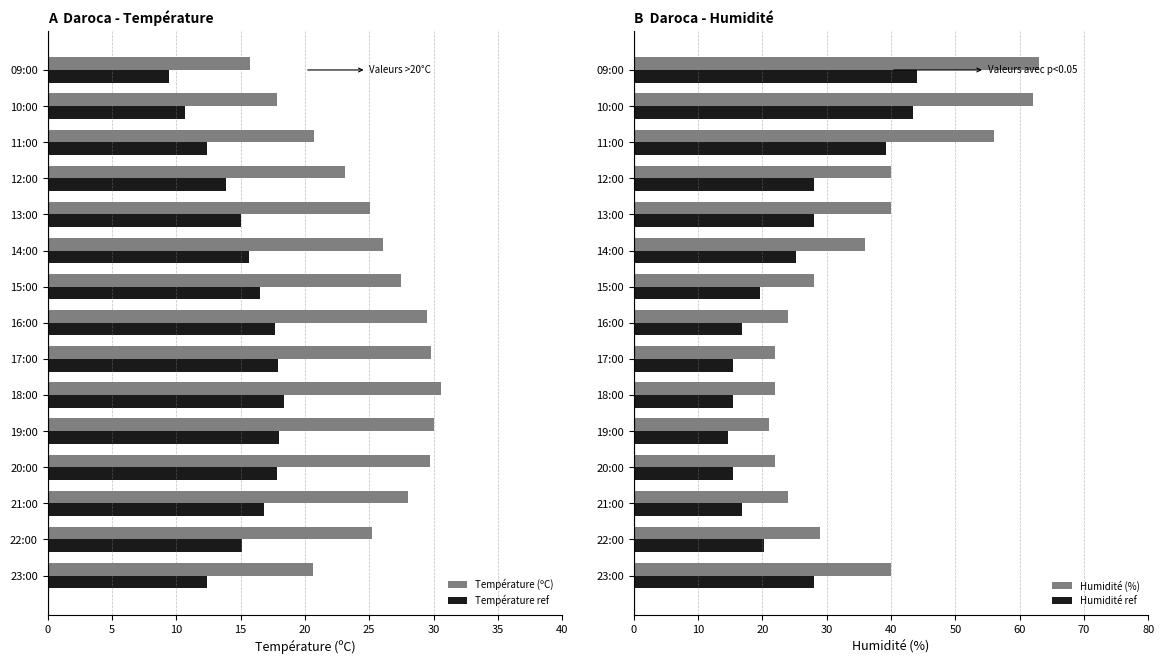

What is the minimum value shown in the chart?

9.4